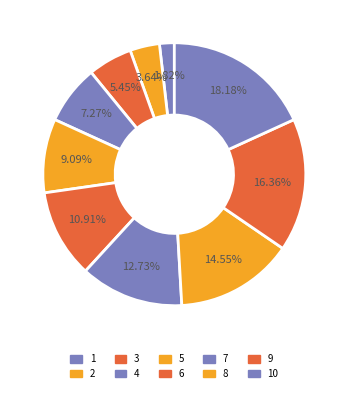

How many segments does this pie chart have?

10